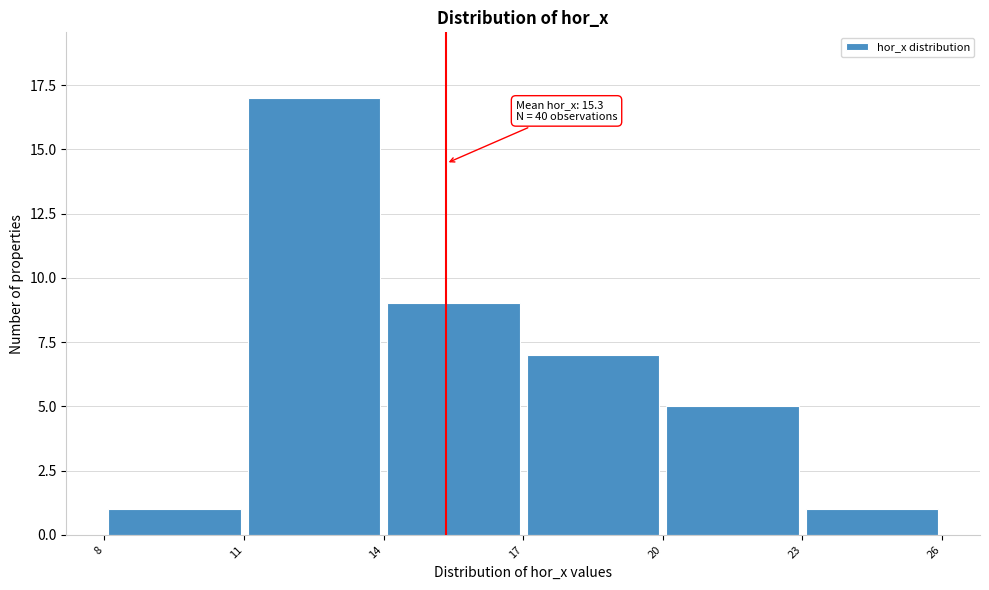

Over which range of the x-axis is the bar tallest?

11 to 14